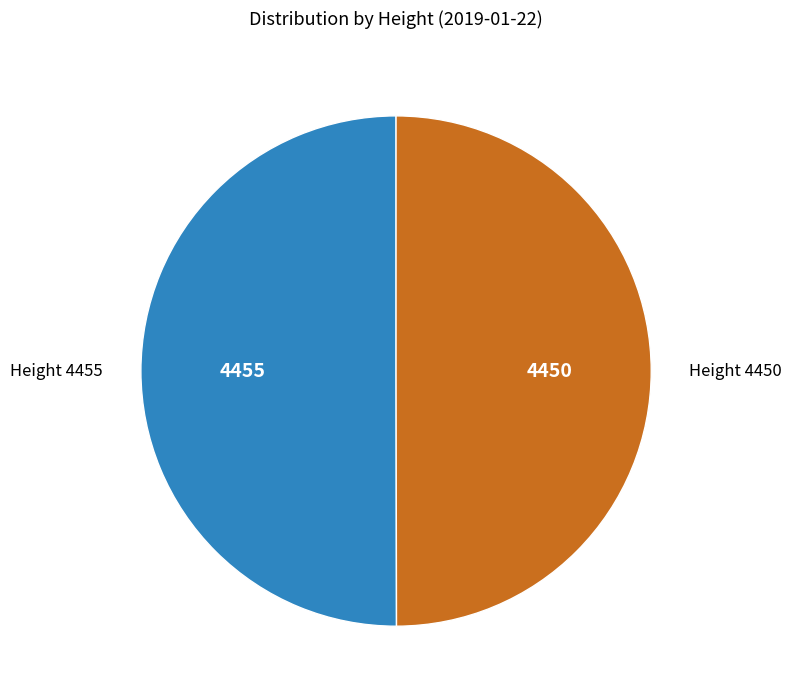

Combined, do Height 4455 and Height 4450 account for over 50%?

Yes